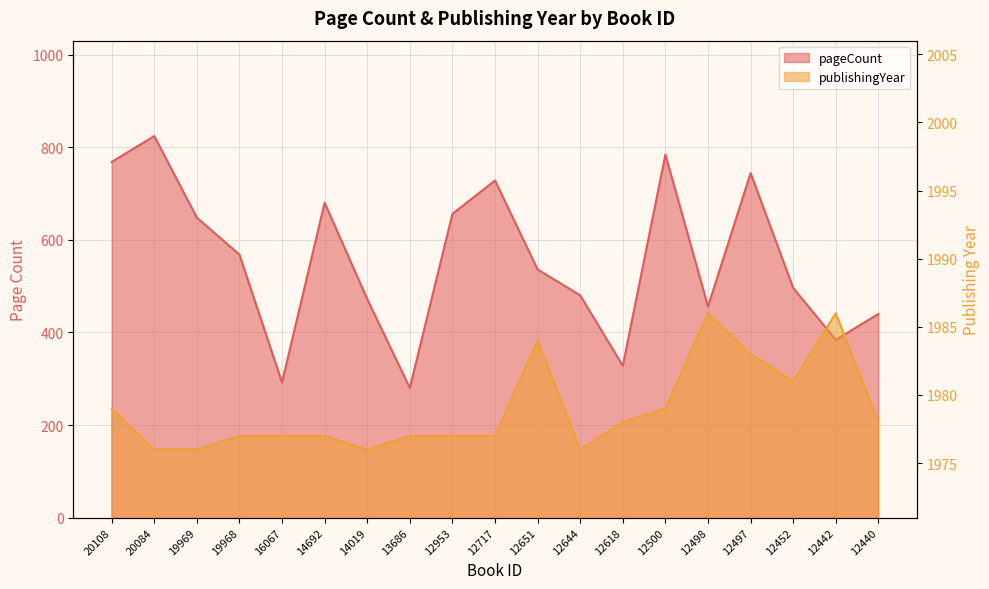

At how many categories does at least one series exceed 314?

19